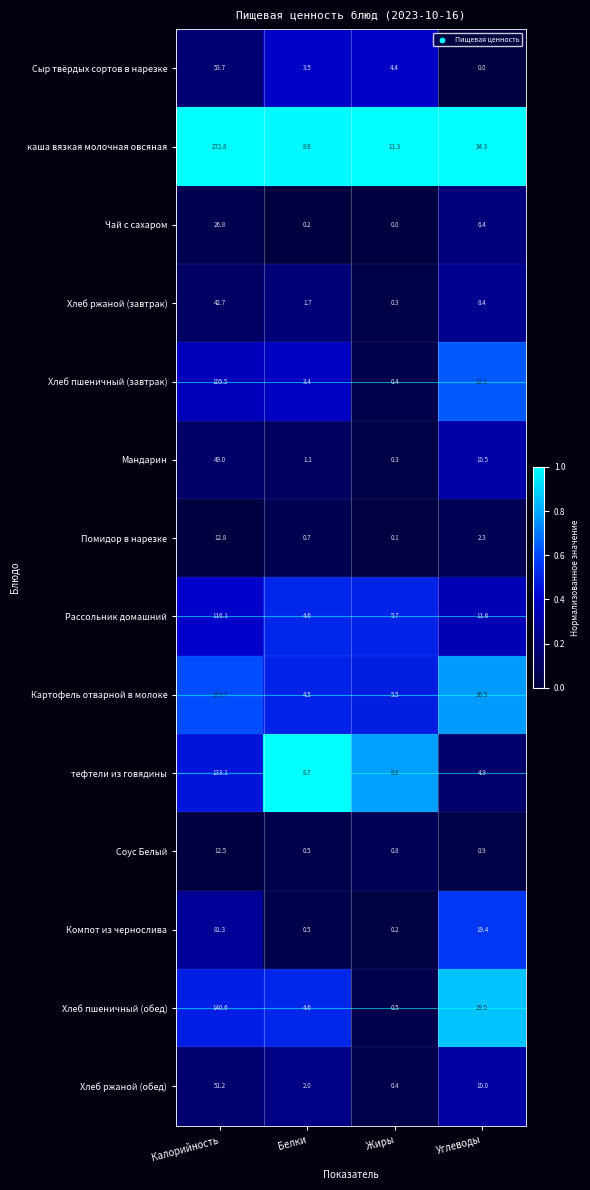

Is it true that Мандарин equals 1.1 at Белки?

True